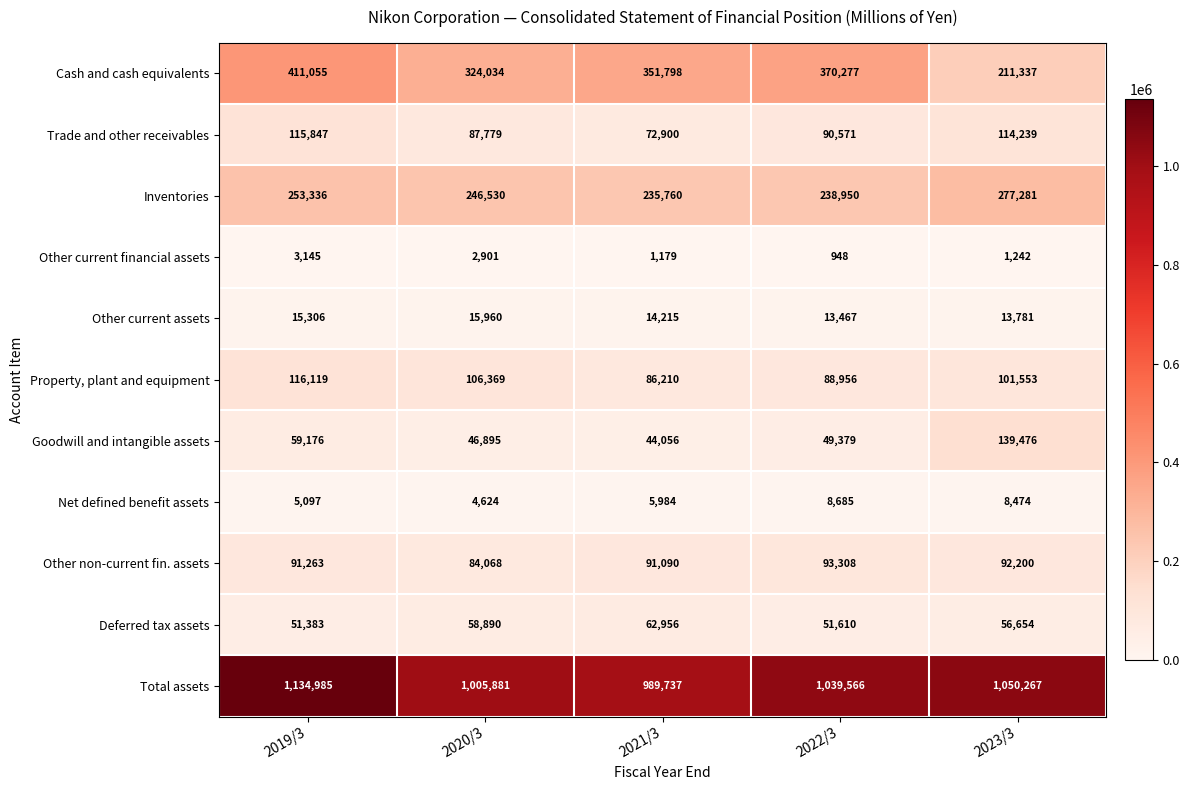

Rank the categories by Inventories value from highest to lowest.

2023/3, 2019/3, 2020/3, 2022/3, 2021/3